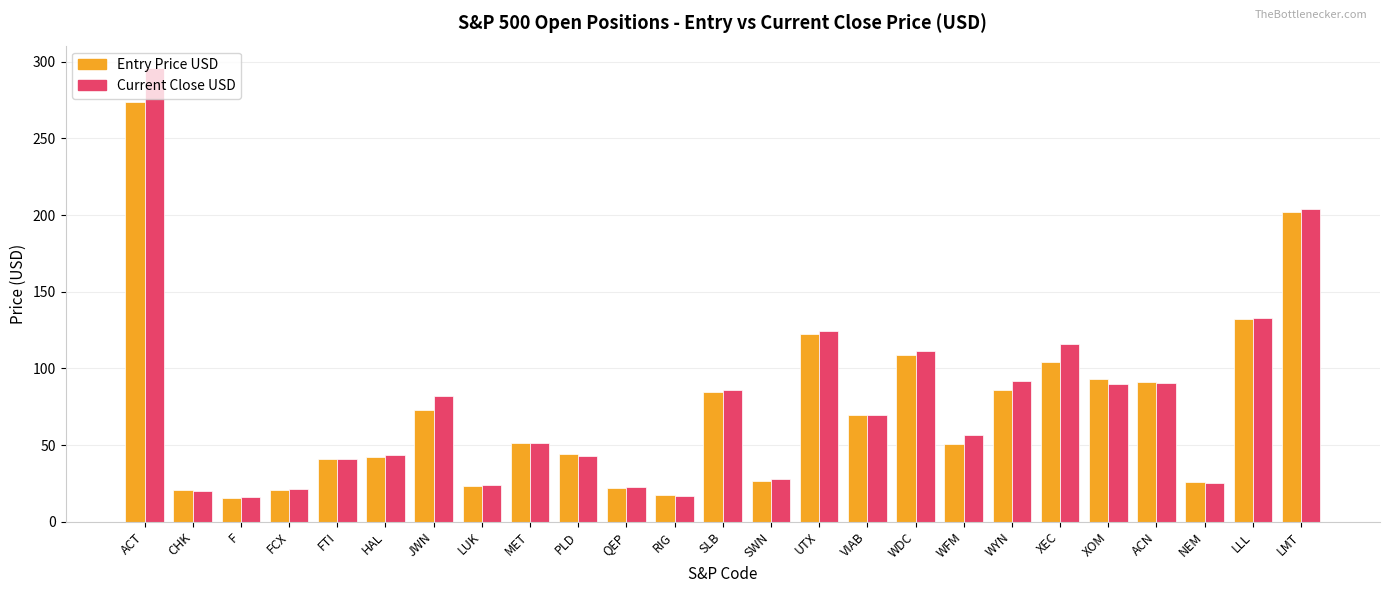

Is the value of Entry Price USD at MET greater than the value of Current Close USD at WDC?

No